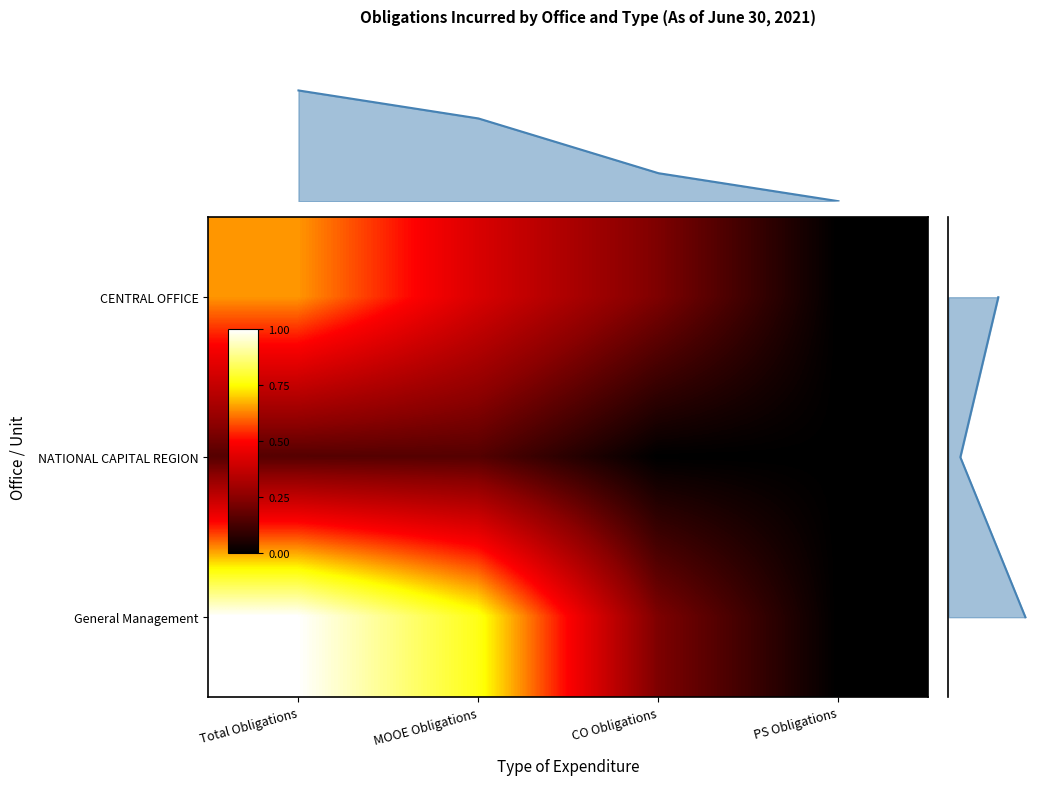

At which category is the sum across all series the highest?

Total Obligations